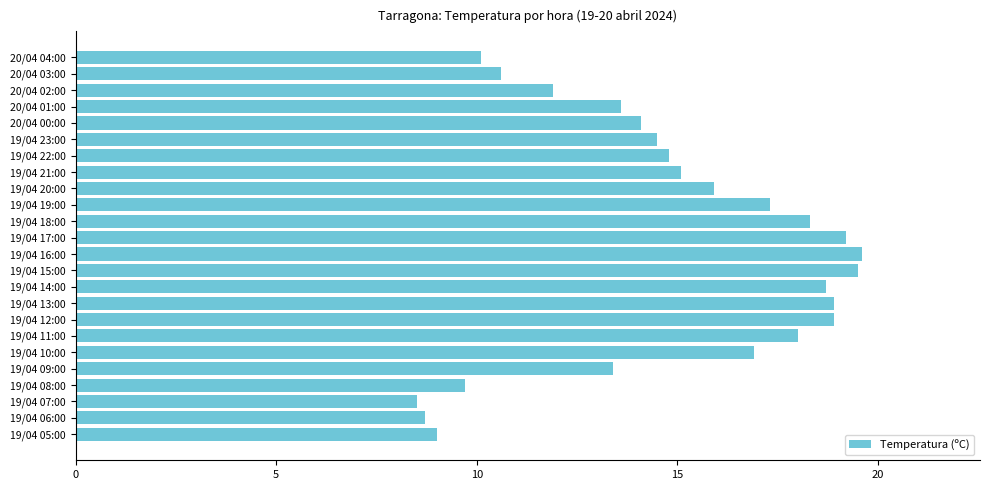

Which label corresponds to the smallest value in the chart?

19/04 07:00